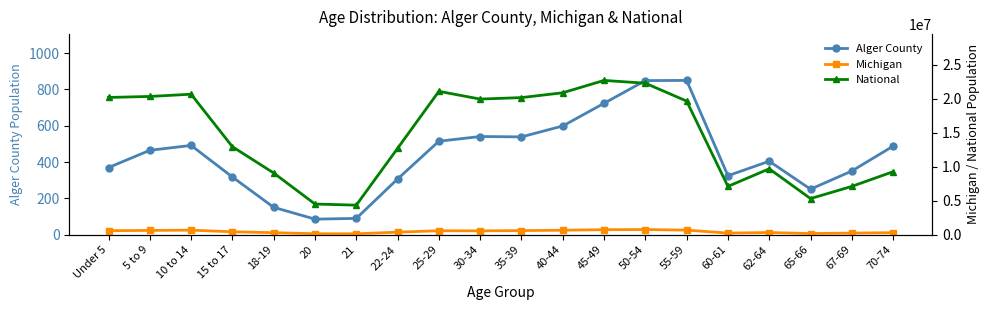

What is the lowest value of the Michigan series?

138484